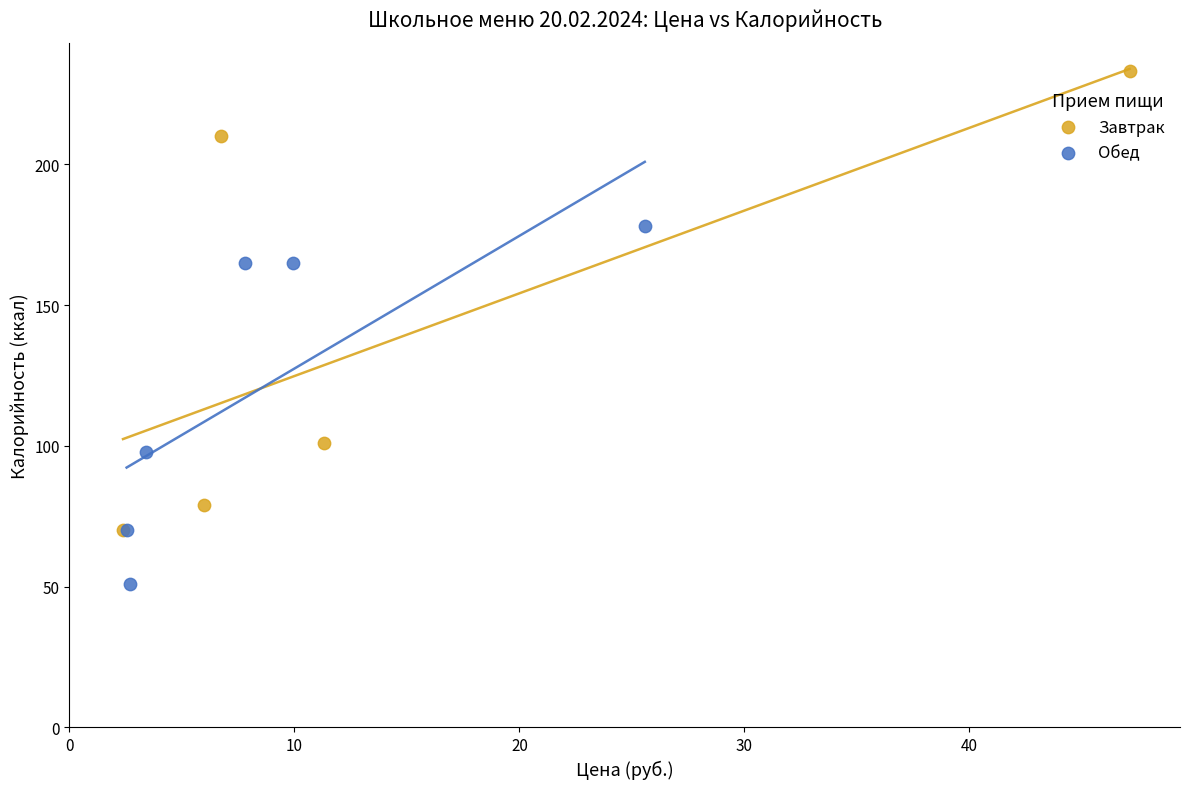

Which series reaches the minimum Y coordinate?

Обед